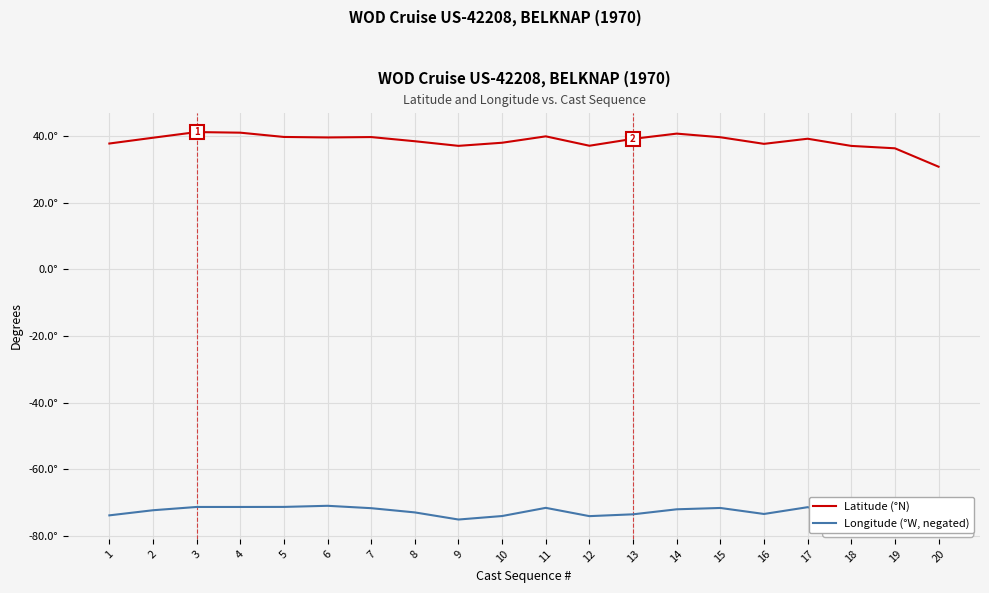

In Latitude (°N), how many points are higher than both neighbors (excluding endpoints)?

5